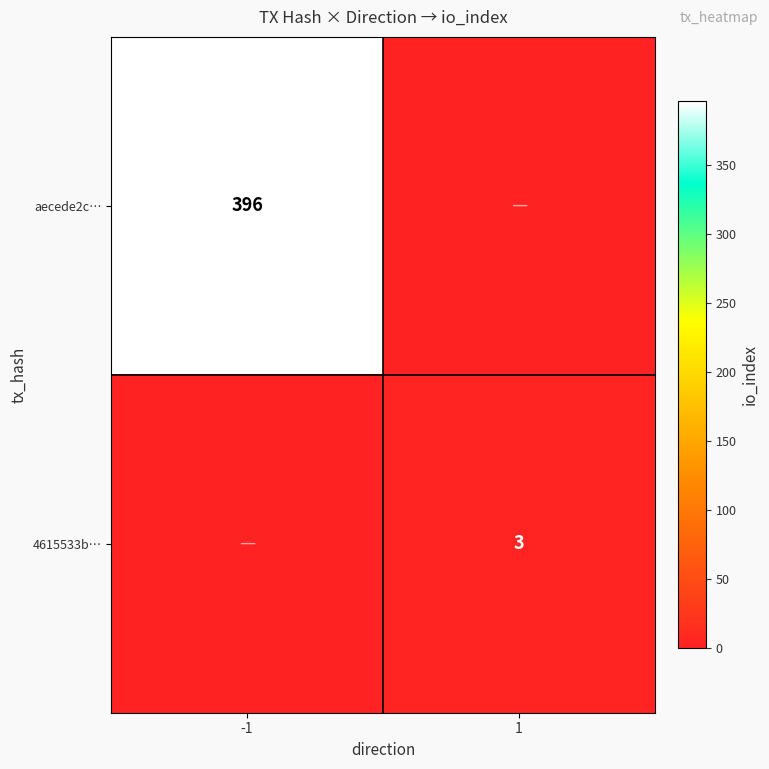

Is the value of aecede2c… at -1 greater than the value of 4615533b… at 1?

Yes